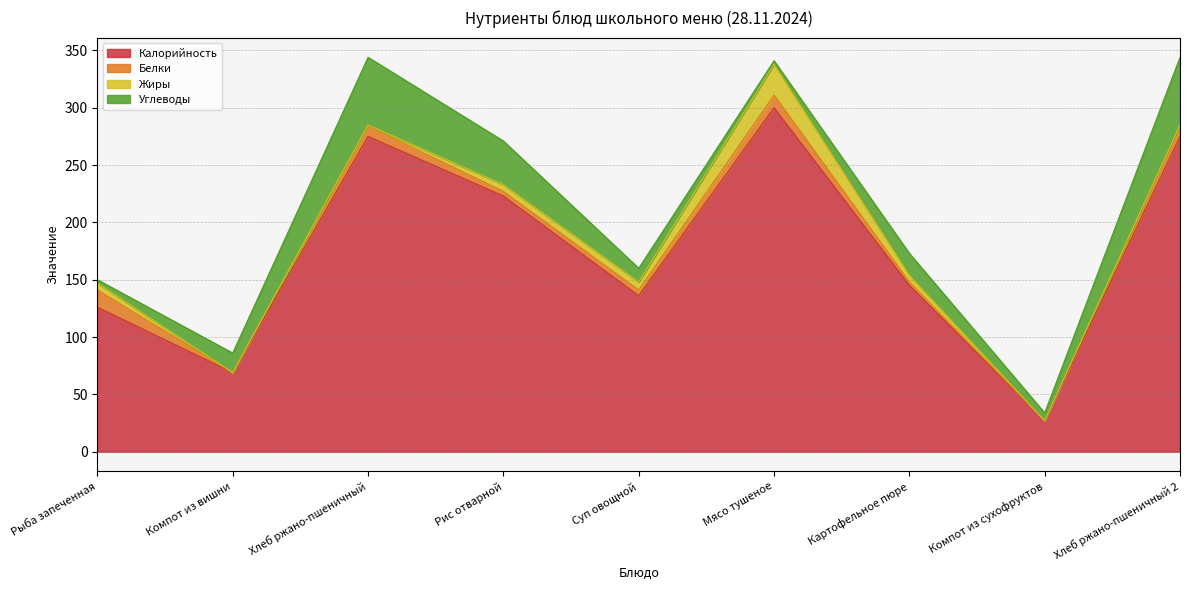

Reading left to right, what are all the values shown in this chart?

Калорийность: Рыба запеченная=126.0	Компот из вишни=69.0	Хлеб ржано-пшеничный=275.0	Рис отварной=223.0	Суп овощной=136.0	Мясо тушеное=300.0	Картофельное пюре=145.0	Компот из сухофруктов=27.0	Хлеб ржано-пшеничный 2=275.0
Белки: Рыба запеченная=15.0	Компот из вишни=0.0	Хлеб ржано-пшеничный=9.0	Рис отварной=4.0	Суп овощной=5.0	Мясо тушеное=11.0	Картофельное пюре=3.0	Компот из сухофруктов=0.0	Хлеб ржано-пшеничный 2=9.0
Жиры: Рыба запеченная=6.0	Компот из вишни=0.0	Хлеб ржано-пшеничный=1.0	Рис отварной=6.0	Суп овощной=7.0	Мясо тушеное=27.0	Картофельное пюре=6.0	Компот из сухофруктов=0.0	Хлеб ржано-пшеничный 2=1.0
Углеводы: Рыба запеченная=3.0	Компот из вишни=17.0	Хлеб ржано-пшеничный=59.0	Рис отварной=38.0	Суп овощной=12.0	Мясо тушеное=3.0	Картофельное пюре=19.0	Компот из сухофруктов=6.8	Хлеб ржано-пшеничный 2=59.0